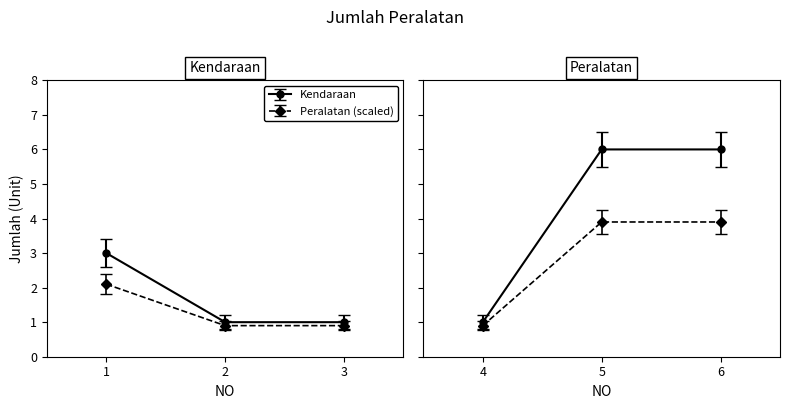

Read the value at 5.

6